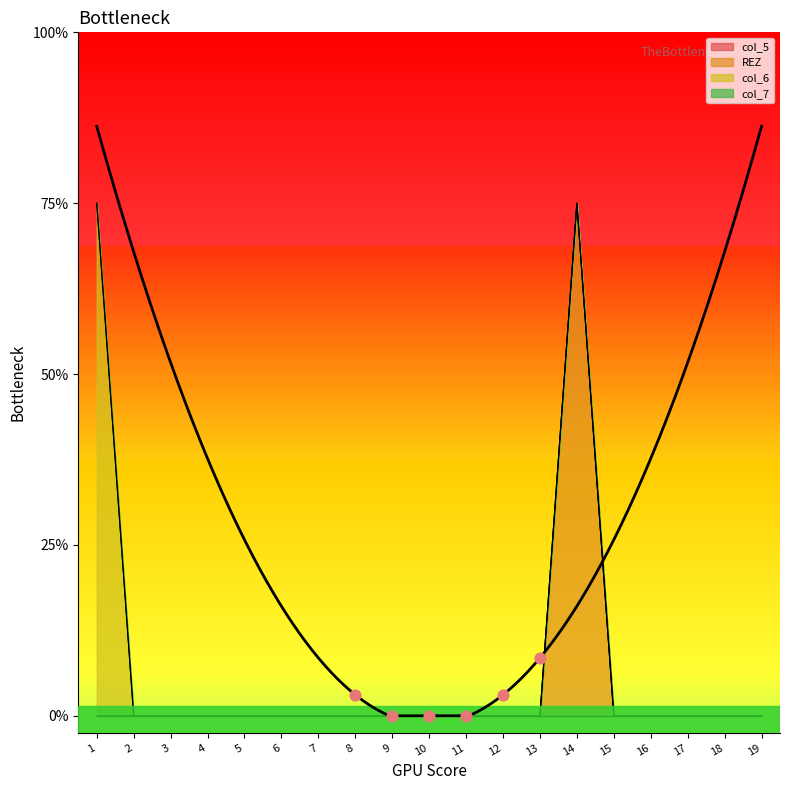

Which series contains the lowest Y value?

col_5